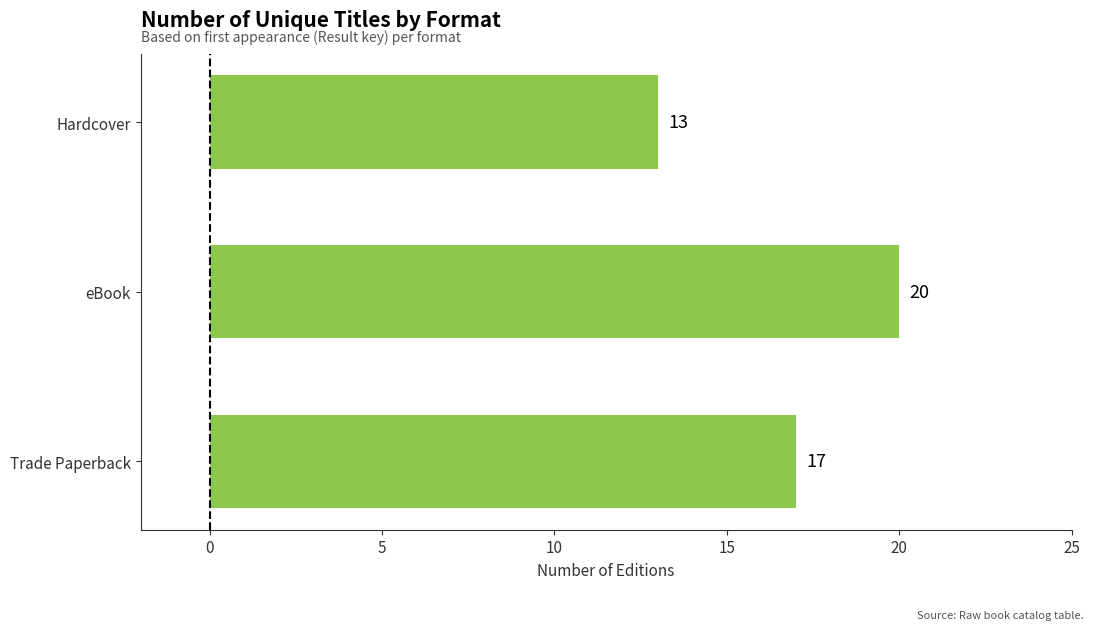

At which label is the value closest to 16?

Trade Paperback